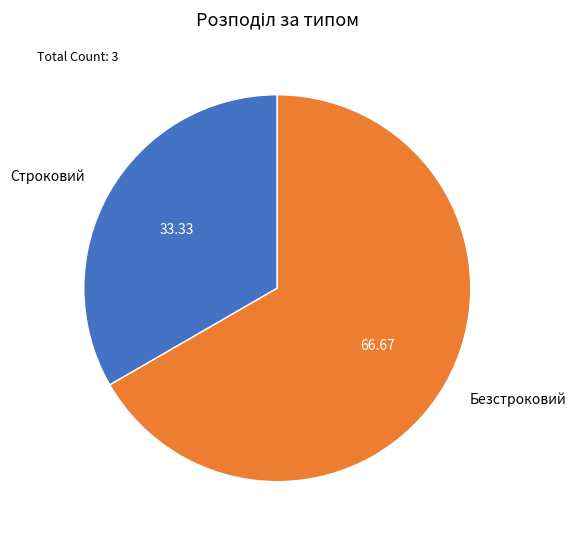

How many segments does this pie chart have?

2